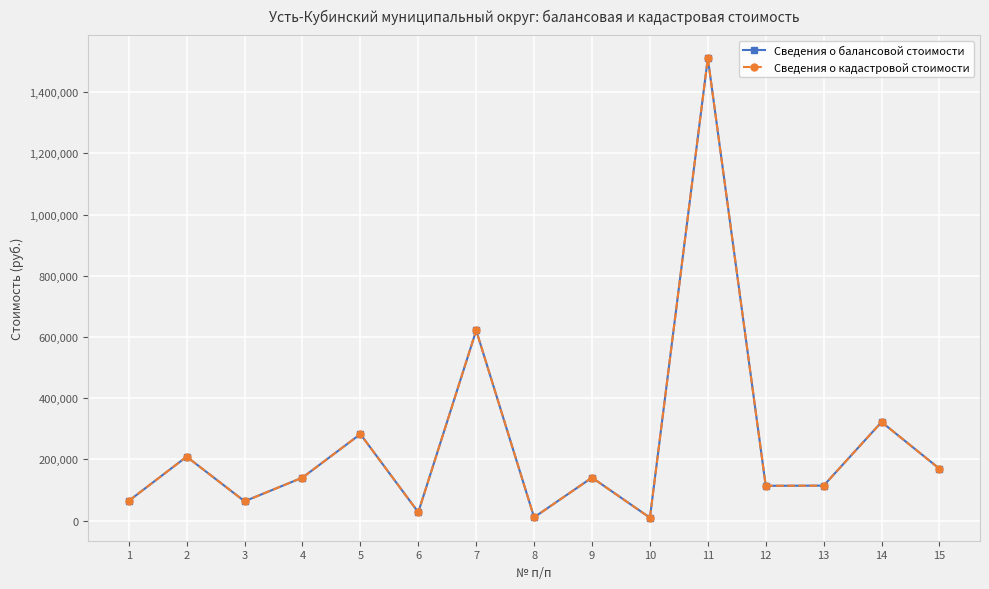

Which series has the largest total across all categories?

Сведения о балансовой стоимости